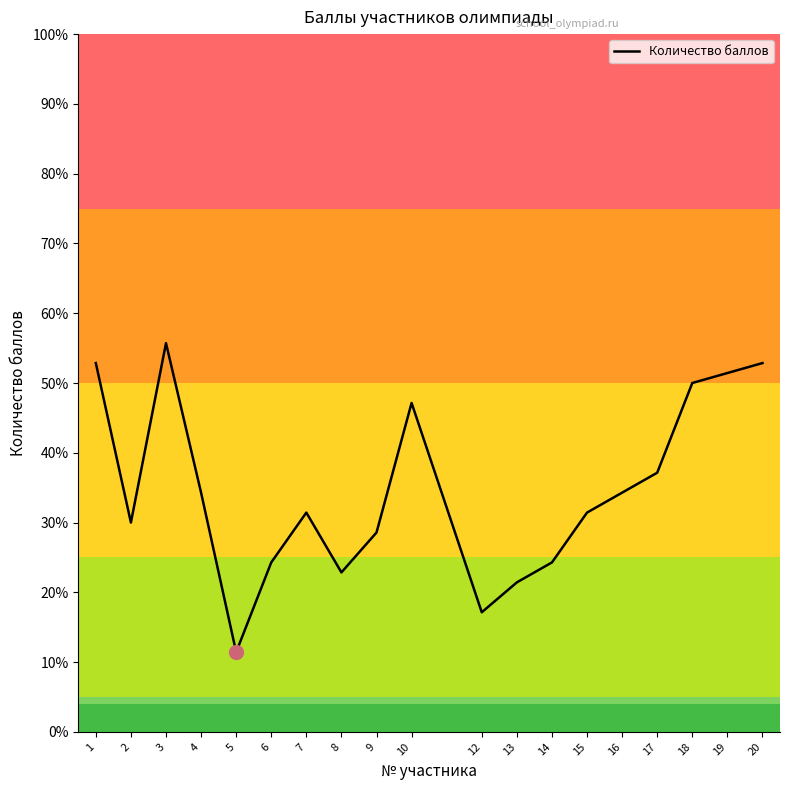

Is it true that the value at 16 is 52.0?

False